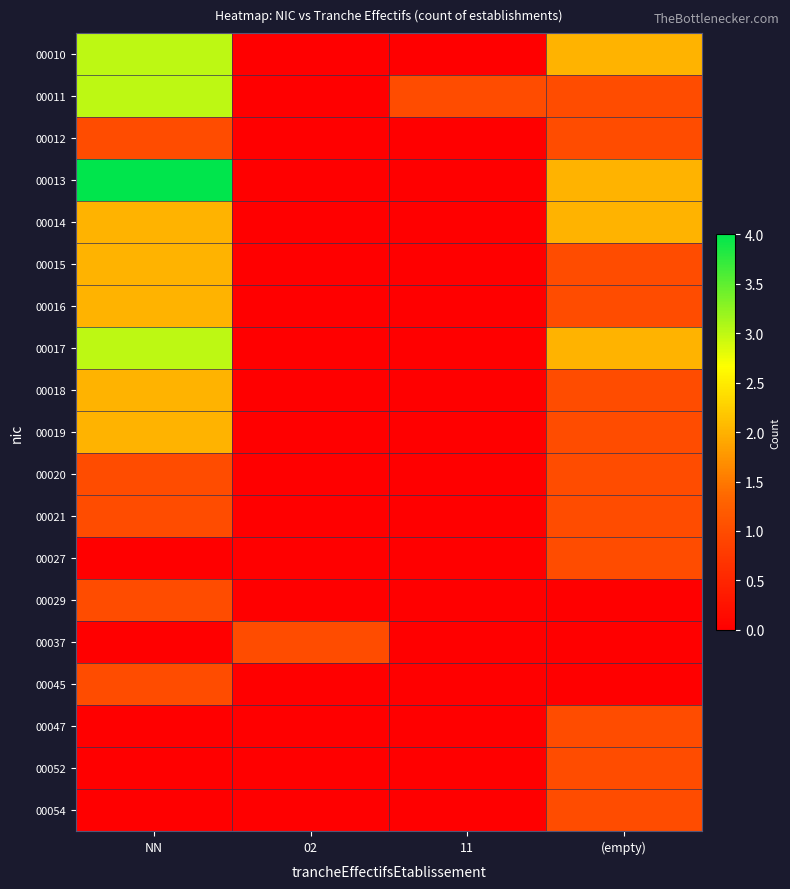

Which category has the lowest value across all series?

02